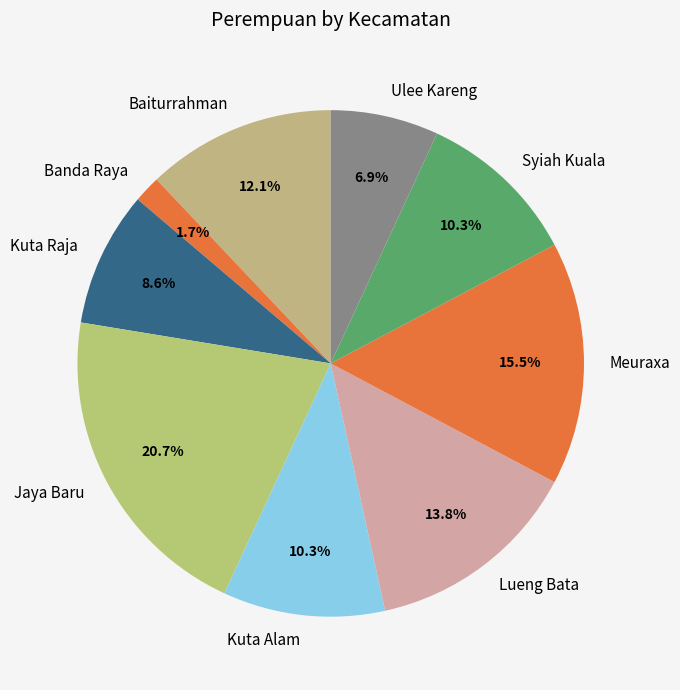

Count the number of slices in the pie.

9